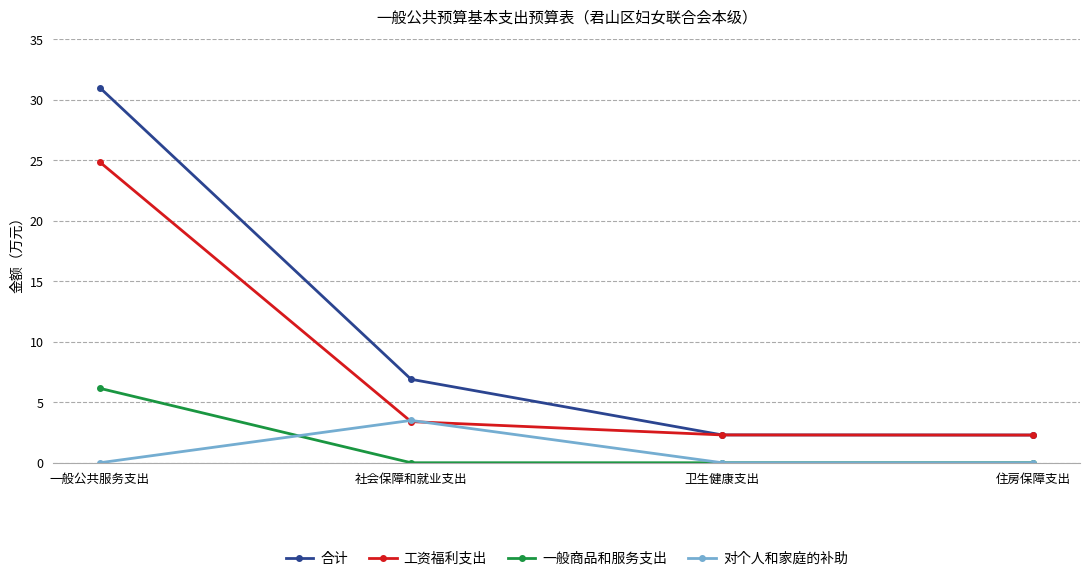

What are all the series names shown in the legend?

合计, 工资福利支出, 一般商品和服务支出, 对个人和家庭的补助